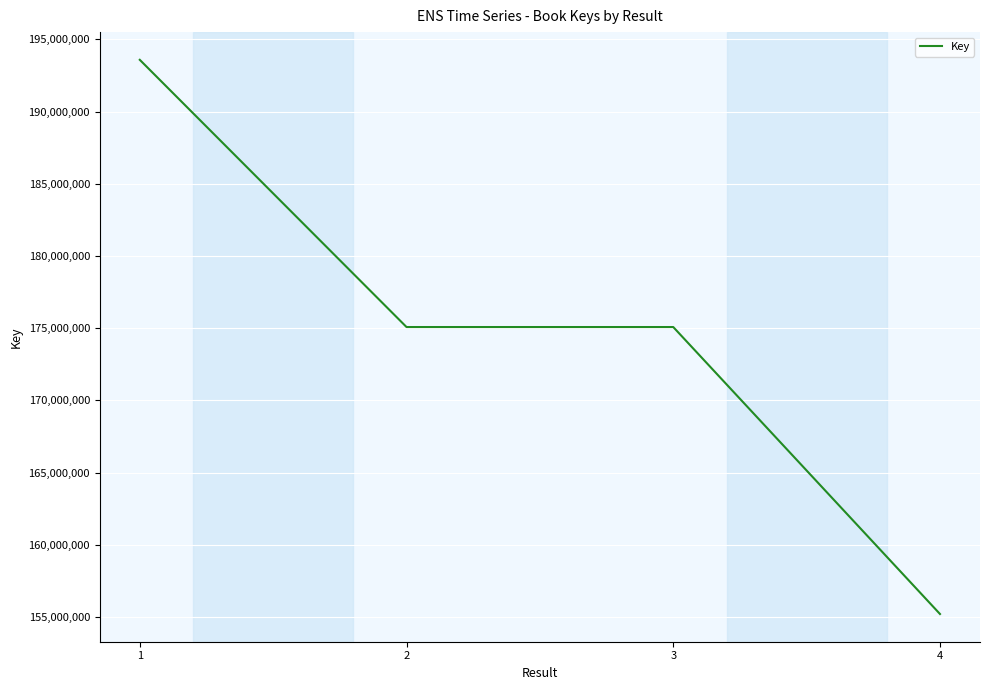

How many lines are shown in the chart?

1